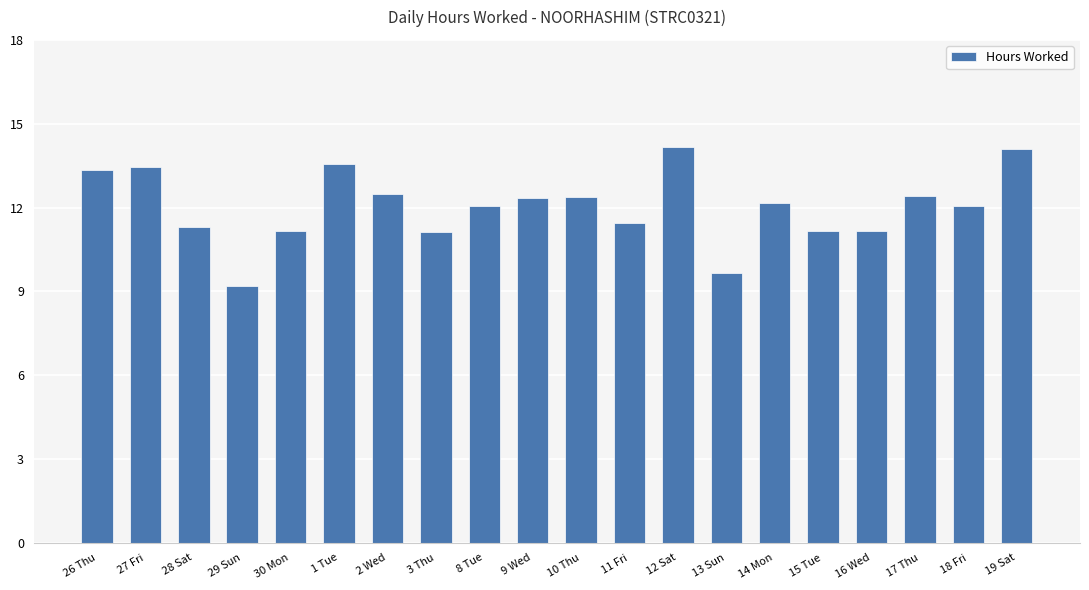

Where does the data first go above 12?

26 Thu